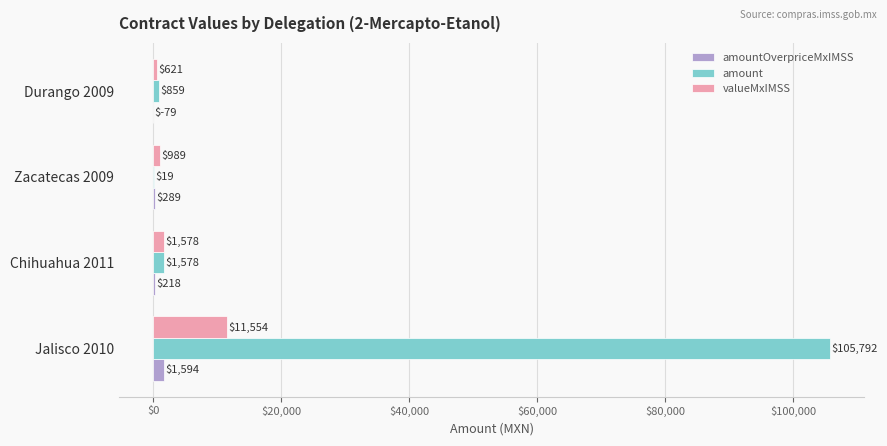

What value does the amount series have at Jalisco 2010?

105792.0